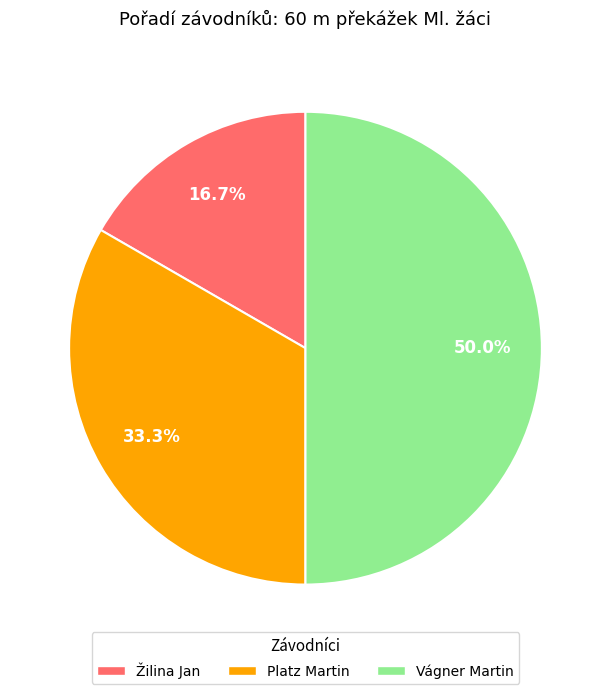

What percentage is NOT represented by Platz Martin?

66.7%